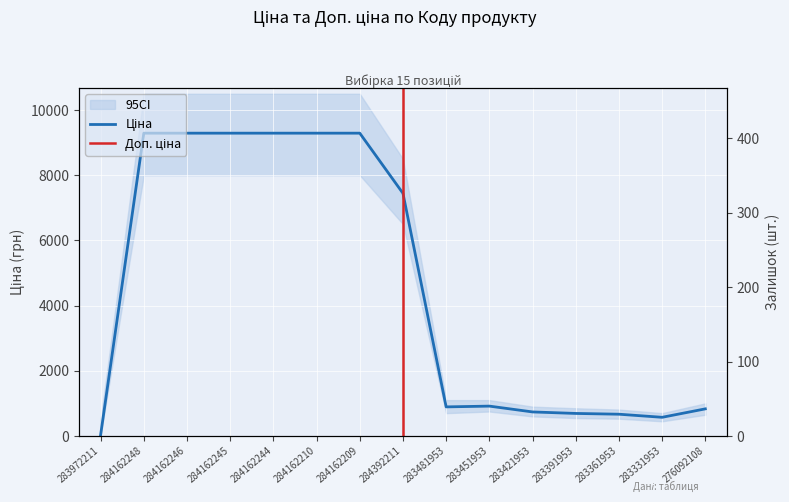

What is the total value across all series at 284162246?

9290.5